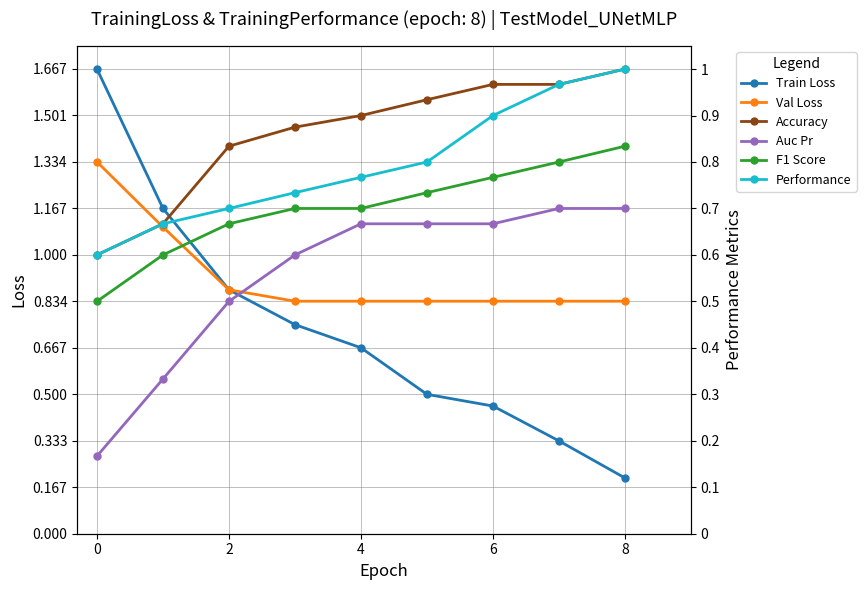

What is the sum of all Performance values?

7.1